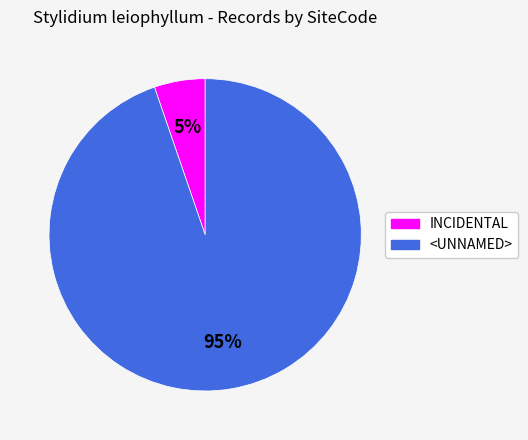

Does INCIDENTAL represent more than half of the total?

No